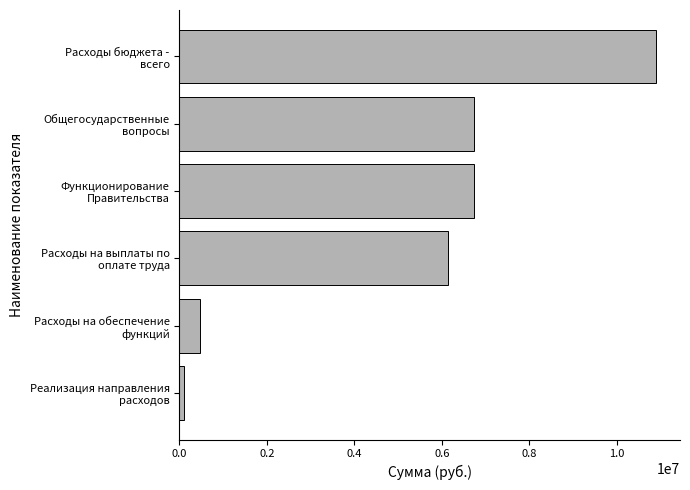

What is the greatest value displayed?

10899394.6